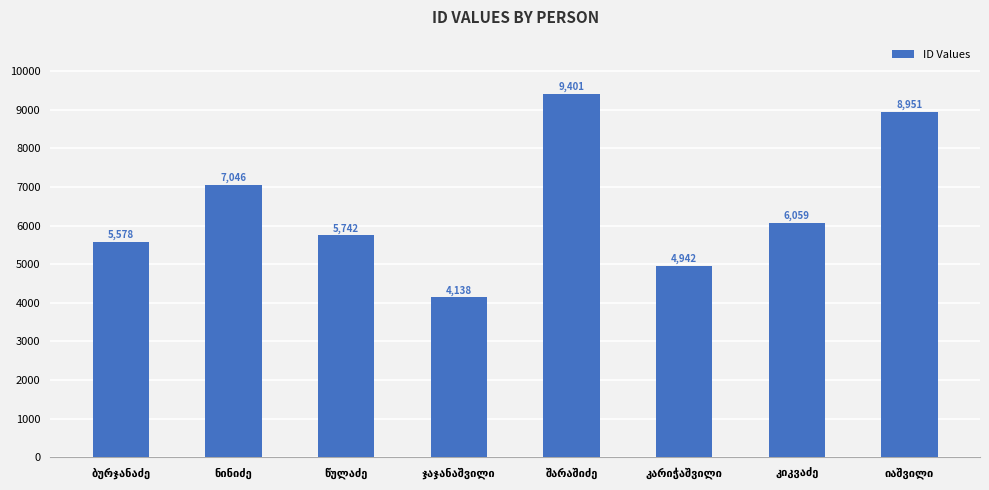

Reading left to right, list all the values displayed in this chart.

5578	7046	5742	4138	9401	4942	6059	8951